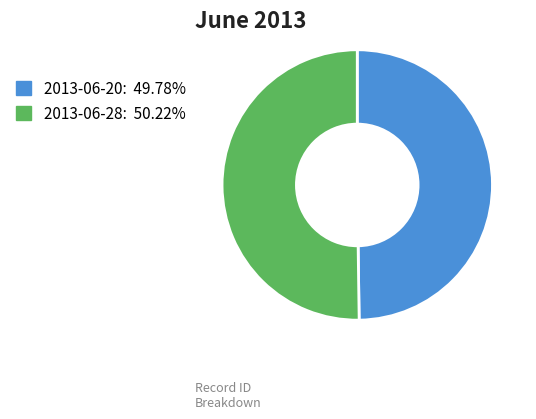

What is the ratio of the value at 2013-06-28: 50.22% to the value at 2013-06-20: 49.78%?

1.0